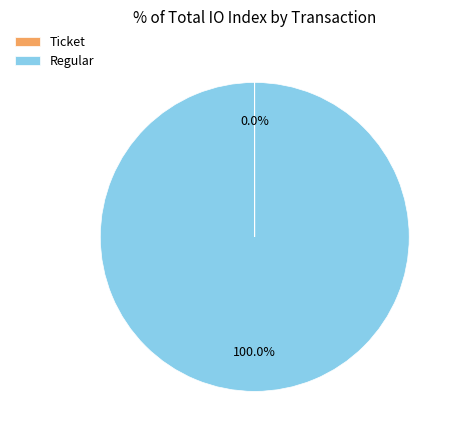

To the nearest percent, what is the average slice percentage?

50%